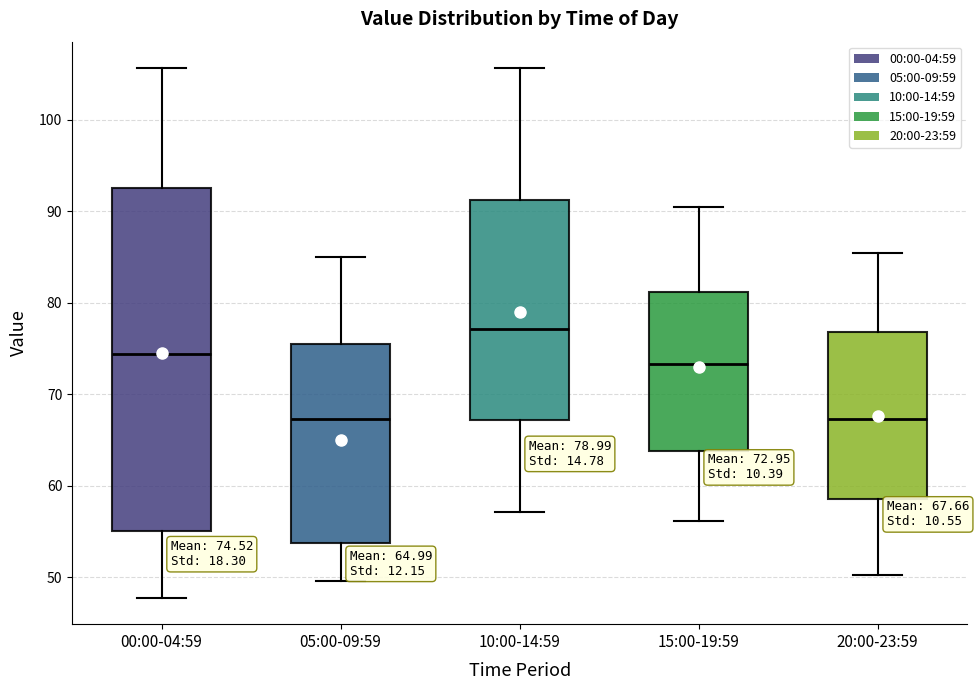

Which box's median line is the highest?

10:00-14:59